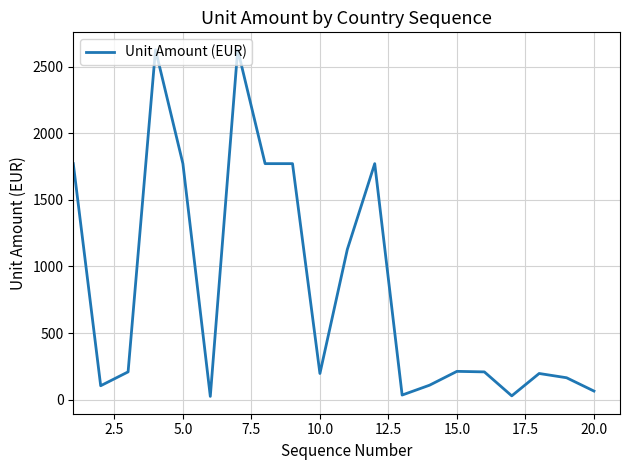

What is the maximum value shown in the chart?

2628